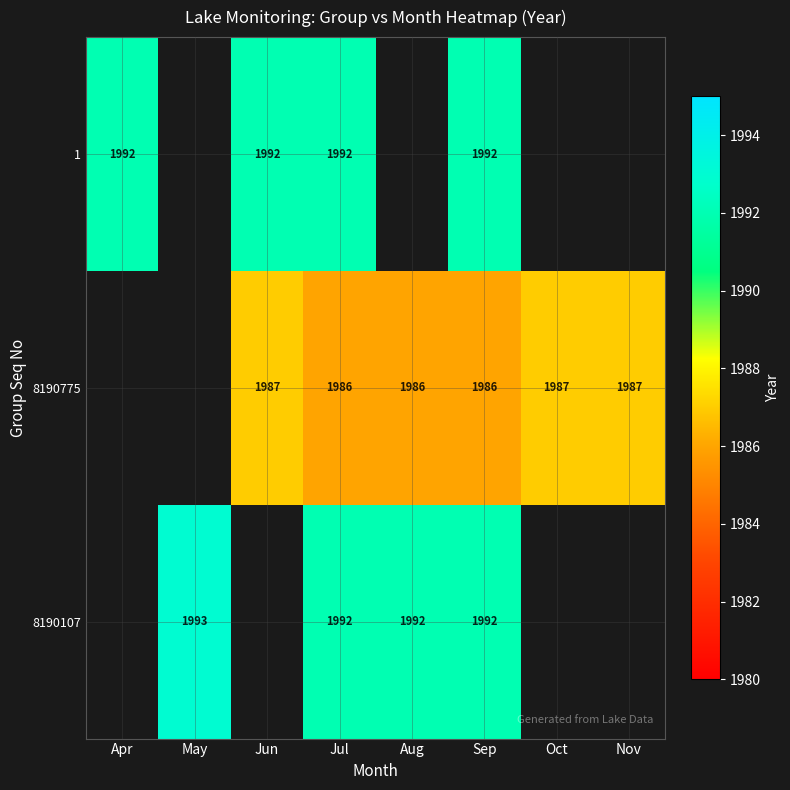

How many categories are shown in the chart?

8